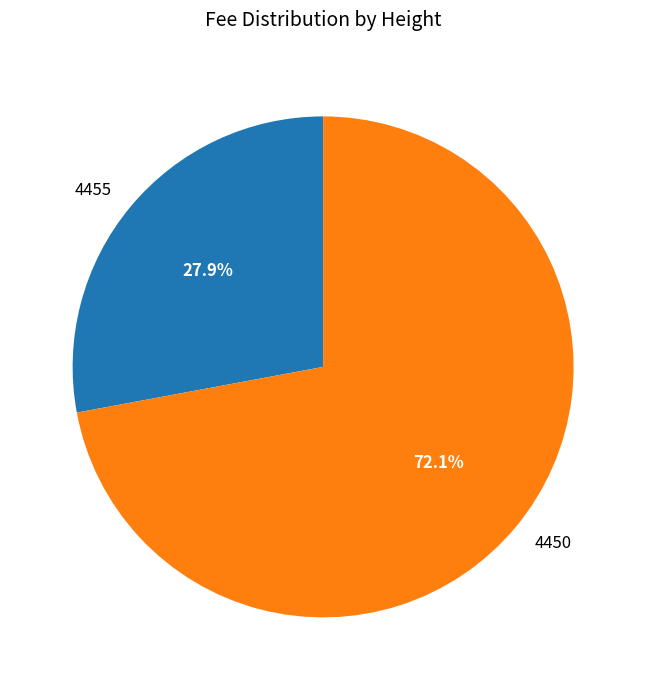

Which category accounts for the majority?

4450